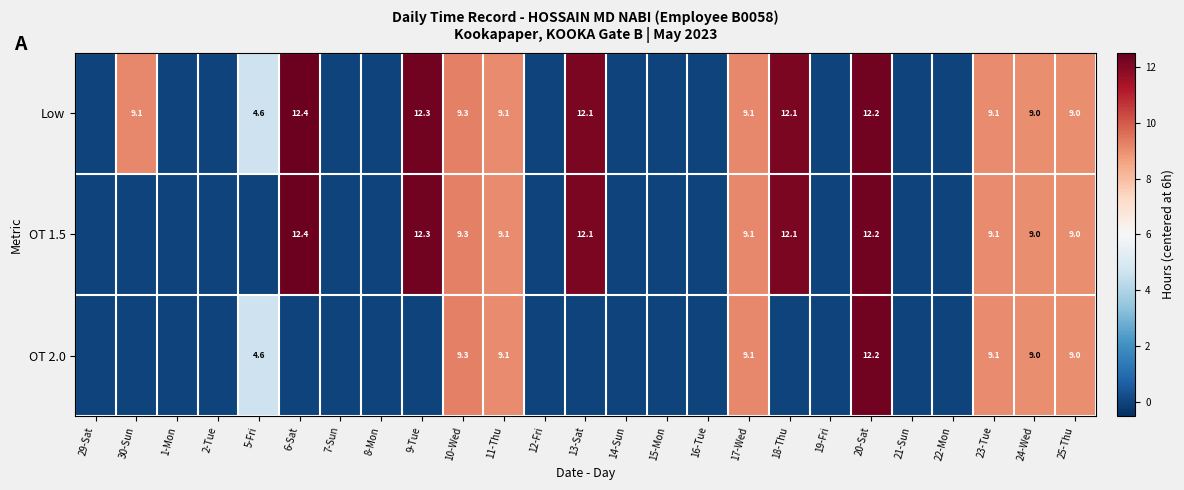

Is it true that OT 1.5 equals 9.0 at 24-Wed?

True